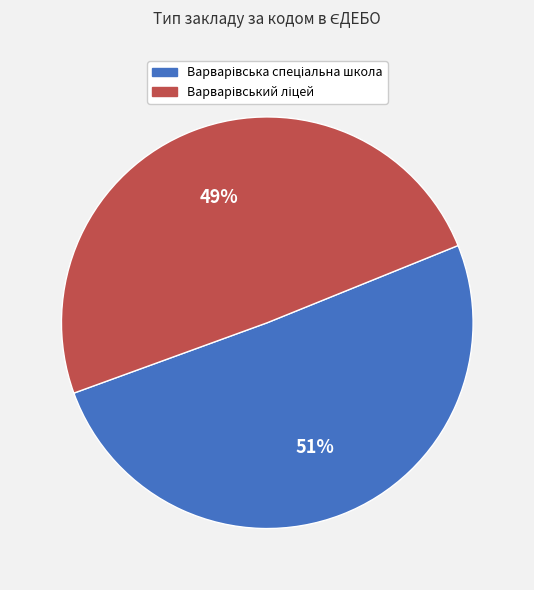

To the nearest percent, what is the average slice percentage?

50%